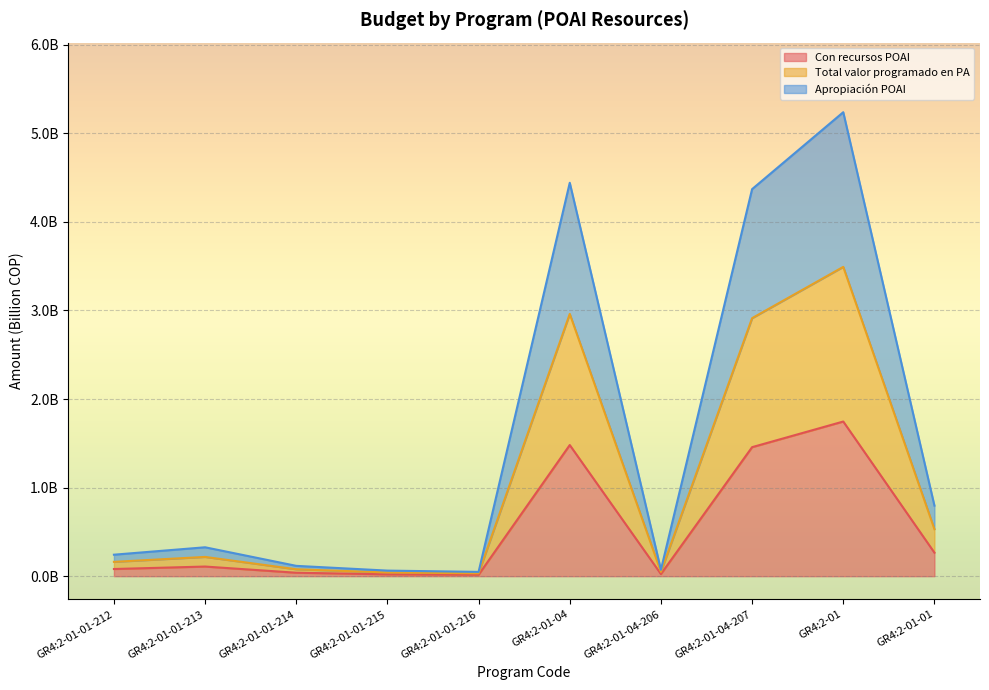

What is the sum of the Total valor programado en PA values at GR4:2-01-01-212 and GR4:2-01-01-214?

0.2